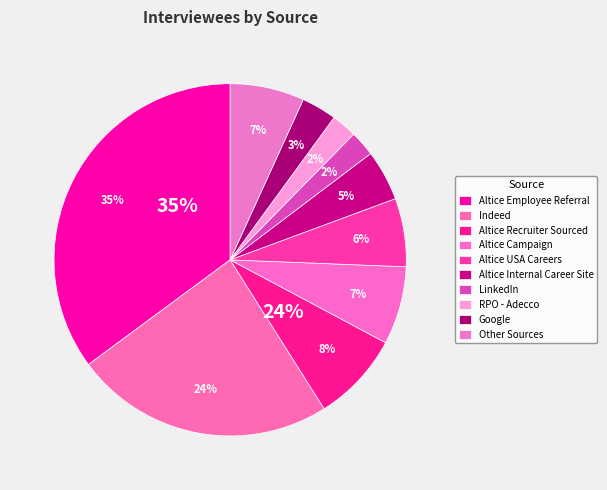

To the nearest percent, what is the average slice percentage?

10%